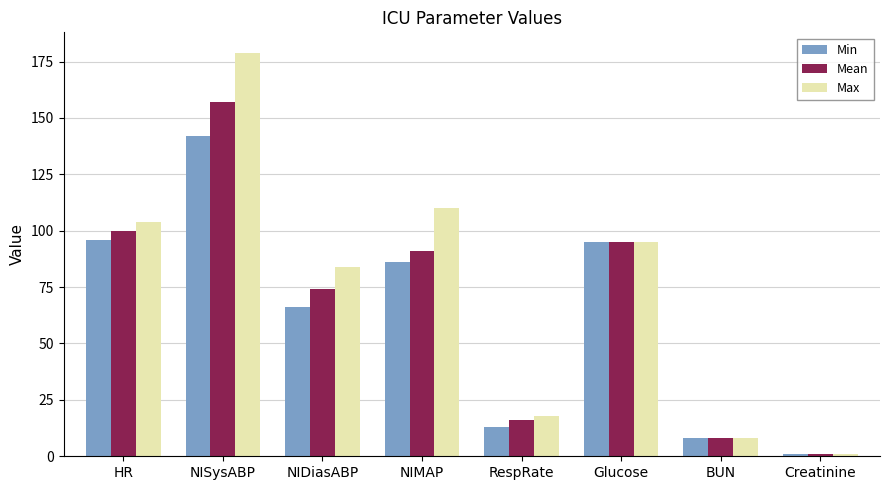

At which label does Max first exceed 95?

HR